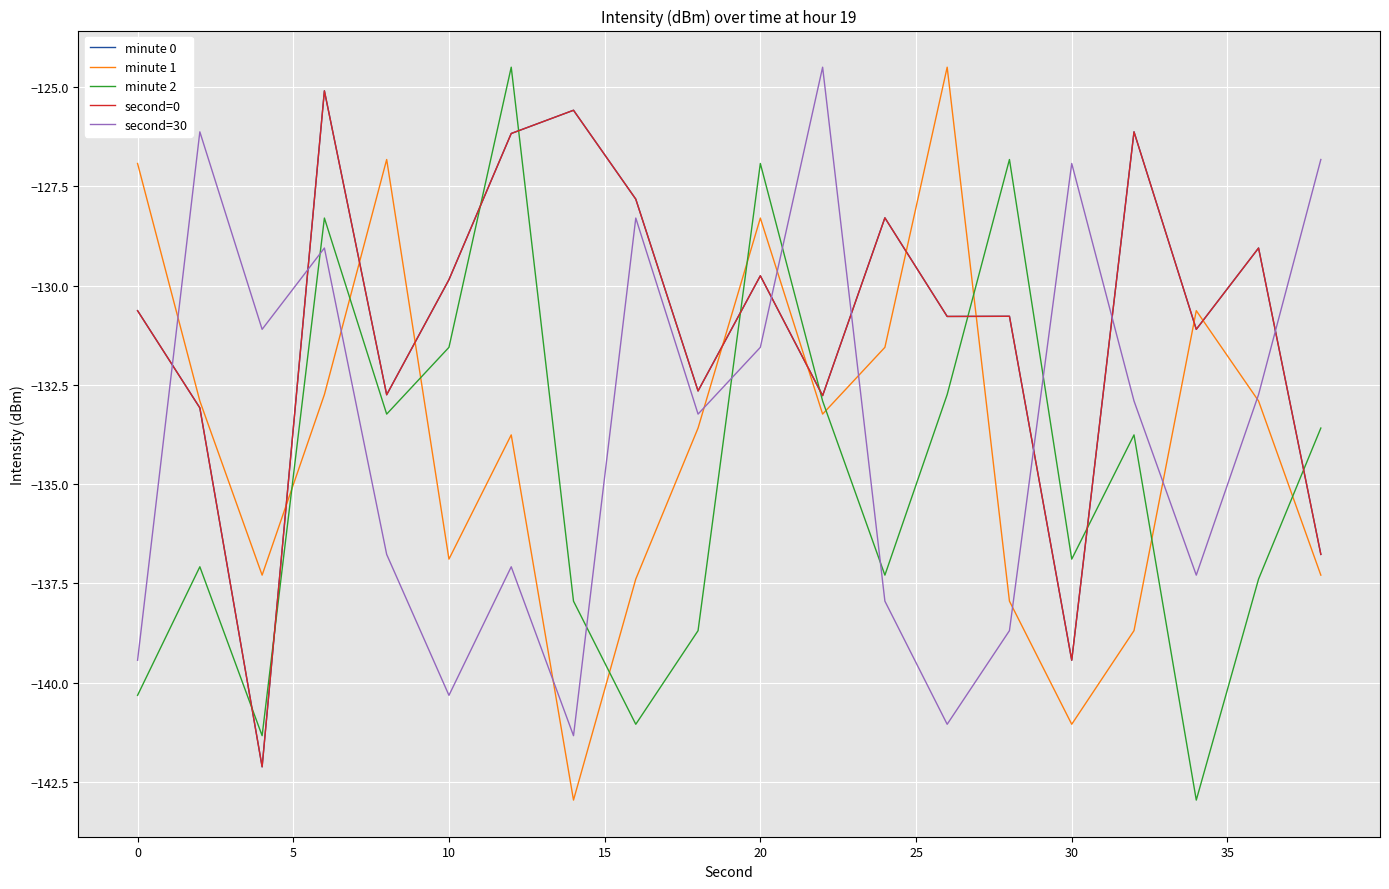

Reading left to right, extract all data points from this chart.

minute 0: -130.6	-133.1	-142.1	-125.1	-132.8	-129.9	-126.2	-125.6	-127.8	-132.7	-129.8	-132.8	-128.3	-130.8	-130.8	-139.4	-126.1	-131.1	-129.1	-136.8
minute 1: -126.9	-132.9	-137.3	-132.7	-126.8	-136.9	-133.8	-143.0	-137.4	-133.6	-128.3	-133.2	-131.6	-124.5	-137.9	-141.0	-138.7	-130.6	-132.9	-137.3
minute 2: -140.3	-137.1	-141.3	-128.3	-133.2	-131.6	-124.5	-137.9	-141.0	-138.7	-126.9	-132.9	-137.3	-132.7	-126.8	-136.9	-133.8	-143.0	-137.4	-133.6
second=0: -130.6	-133.1	-142.1	-125.1	-132.8	-129.9	-126.2	-125.6	-127.8	-132.7	-129.8	-132.8	-128.3	-130.8	-130.8	-139.4	-126.1	-131.1	-129.1	-136.8
second=30: -139.4	-126.1	-131.1	-129.1	-136.8	-140.3	-137.1	-141.3	-128.3	-133.2	-131.6	-124.5	-137.9	-141.0	-138.7	-126.9	-132.9	-137.3	-132.7	-126.8